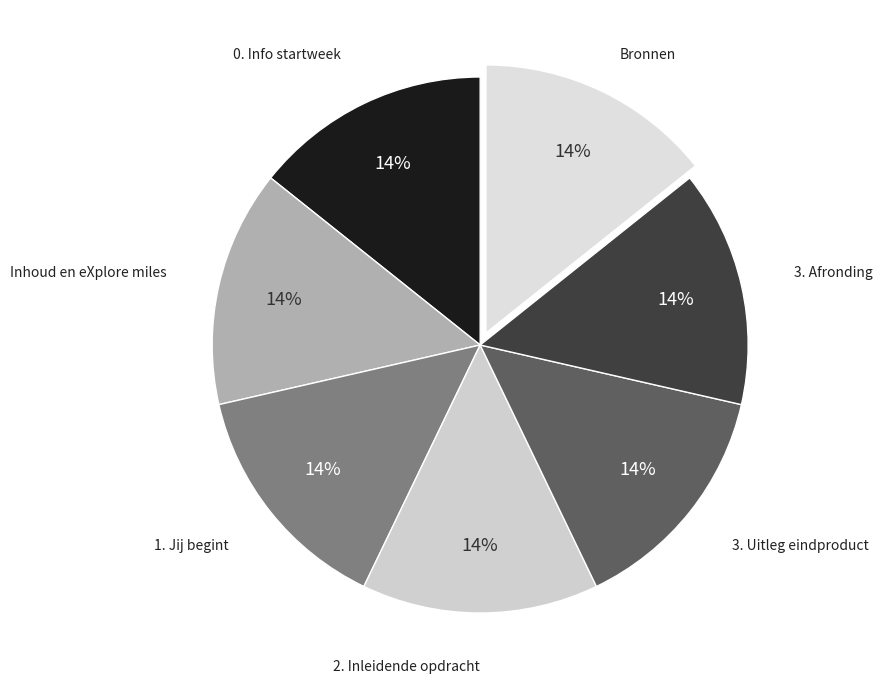

Does 2. Inleidende opdracht account for over 50% of the chart?

No